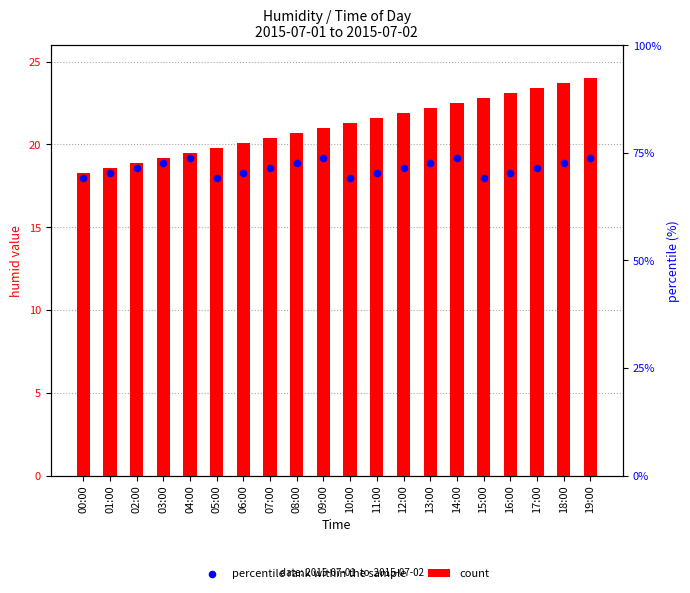

At which category is the sum across all series the highest?

19:00